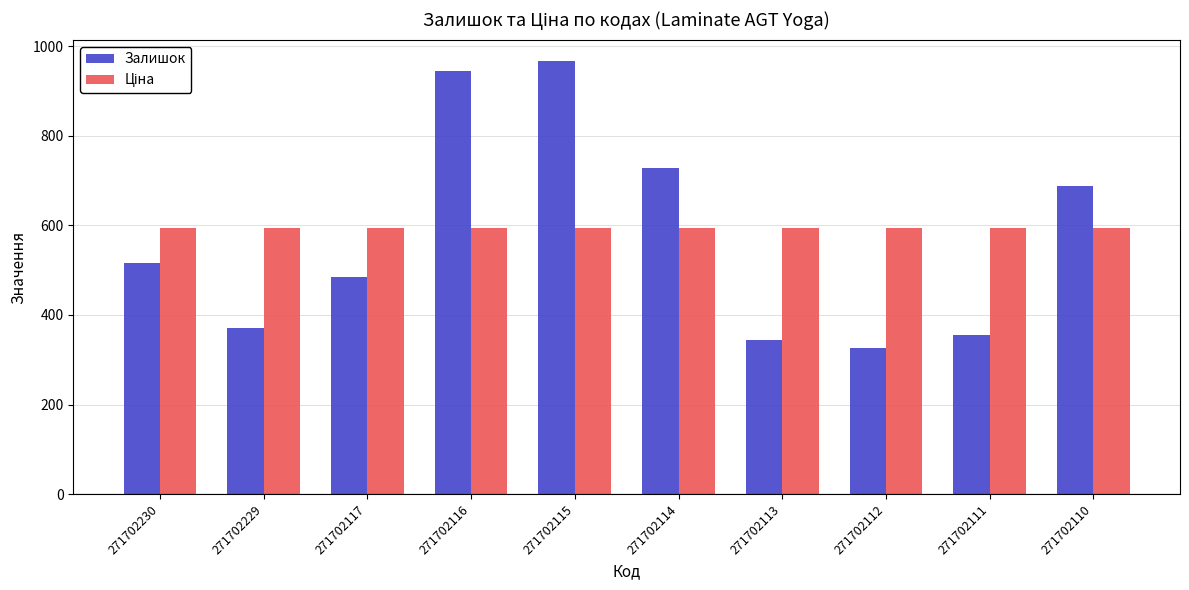

The value of Залишок at 271702114 is 727.0. True or false?

True